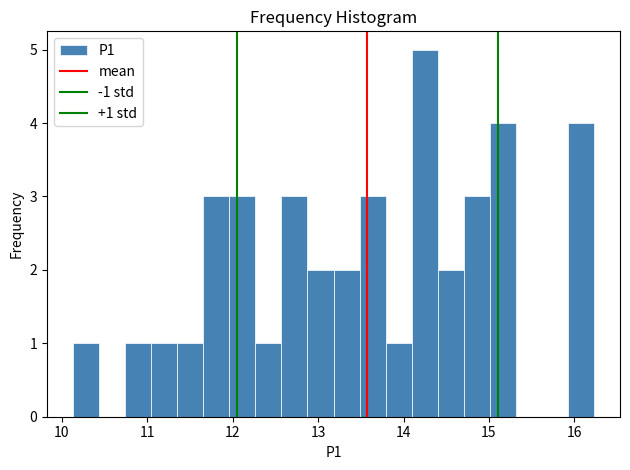

Around what value on the x-axis is the tallest bar? Give the approximate position of its centre, as read against the axis.

14.2